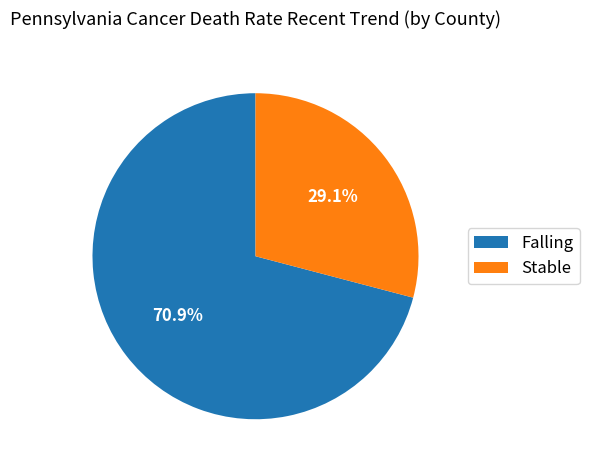

Rank the categories by value from lowest to highest.

Stable, Falling